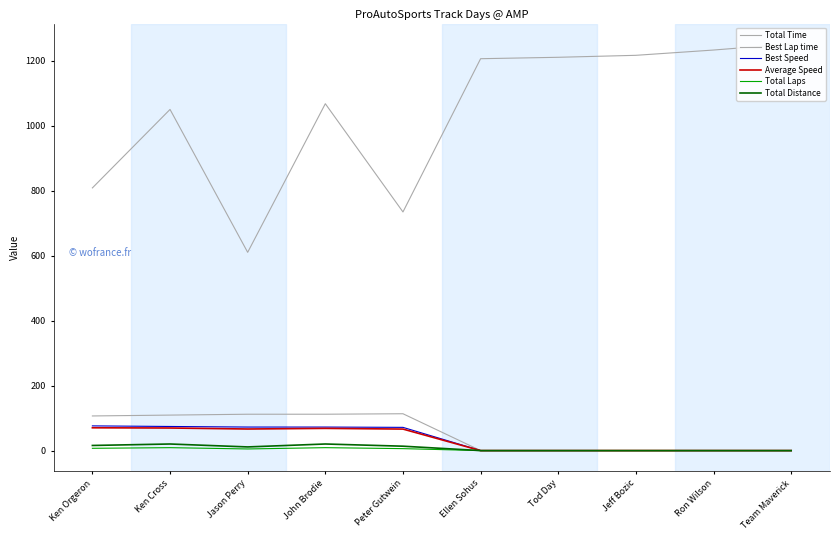

Rank the series by their maximum value, from highest to lowest.

Total Time, Best Lap time, Best Speed, Average Speed, Total Distance, Total Laps